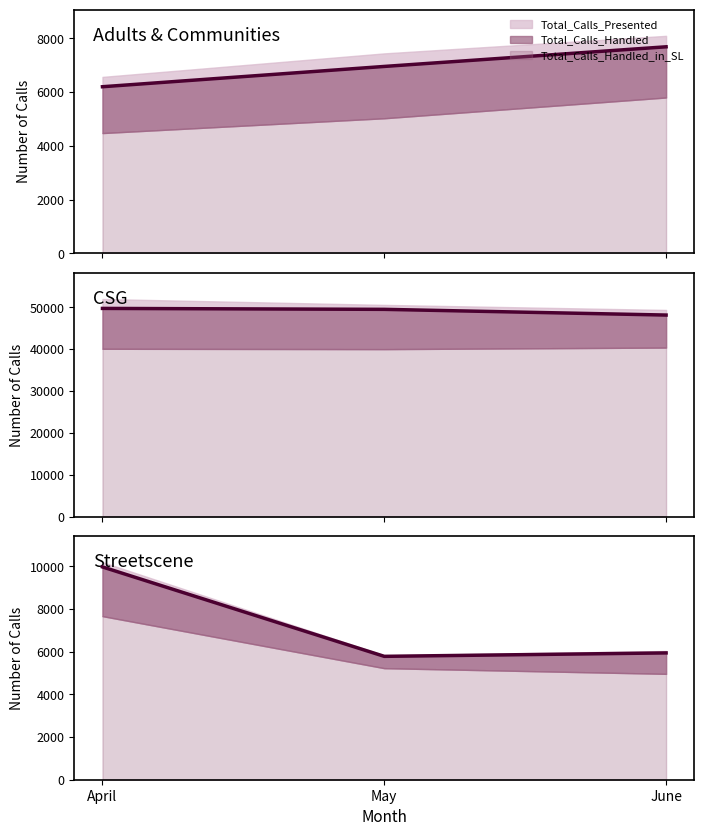

Reading left to right, what are all the values shown in this chart?

April=9972	May=5782	June=5943